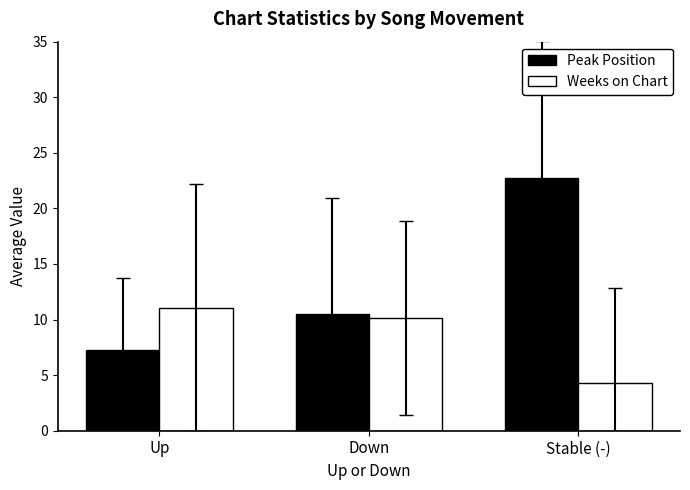

How many bars are there in total?

6